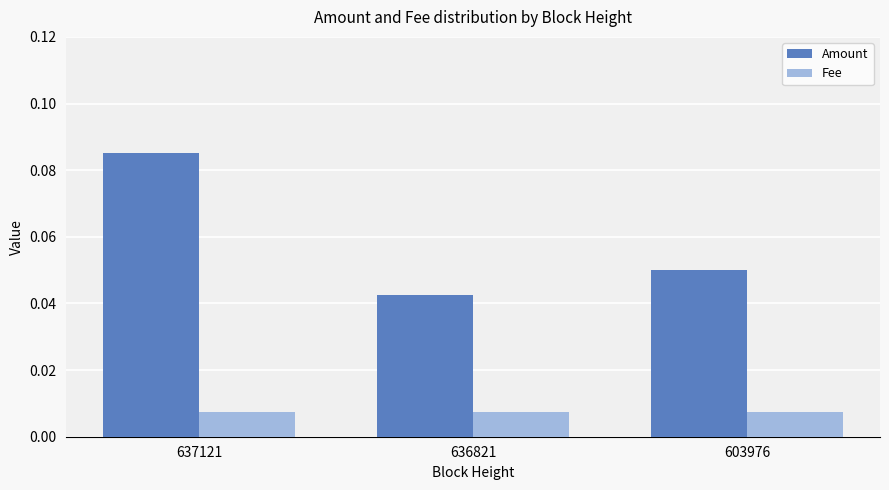

Which series has the widest spread of values?

Amount